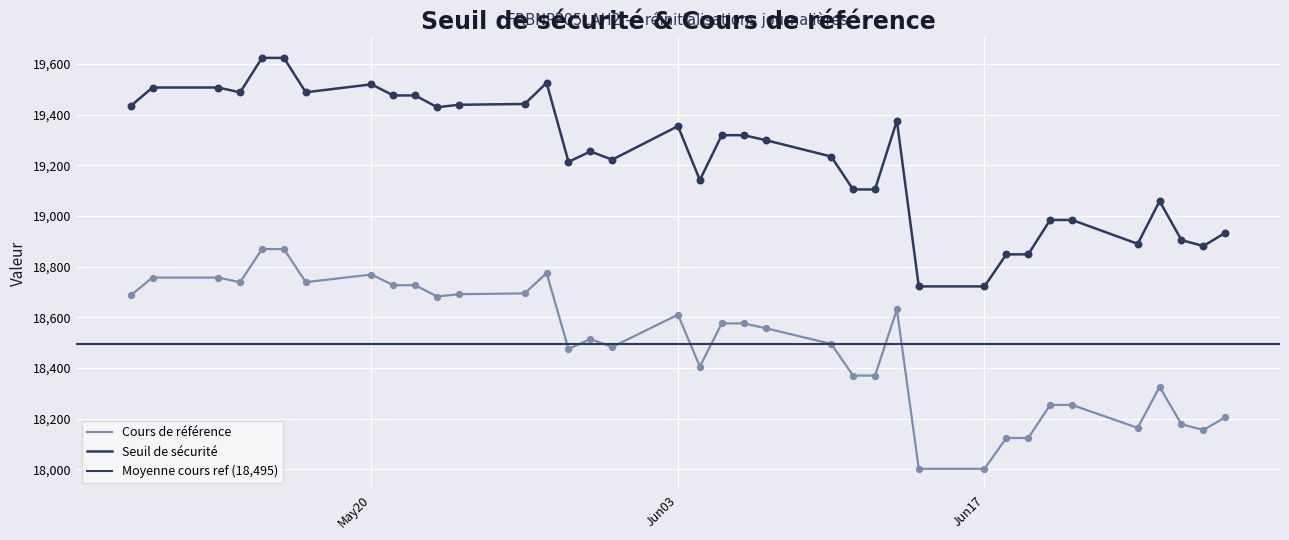

Which series has the largest Y range (max minus min)?

Seuil de sécurité